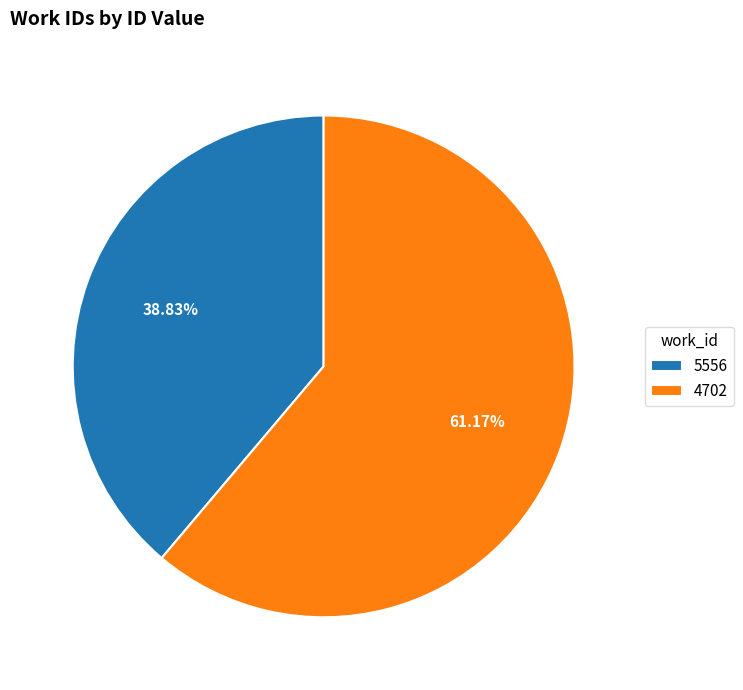

To the nearest percent, what is the difference between the 4702 and 5556 slice percentages?

22%